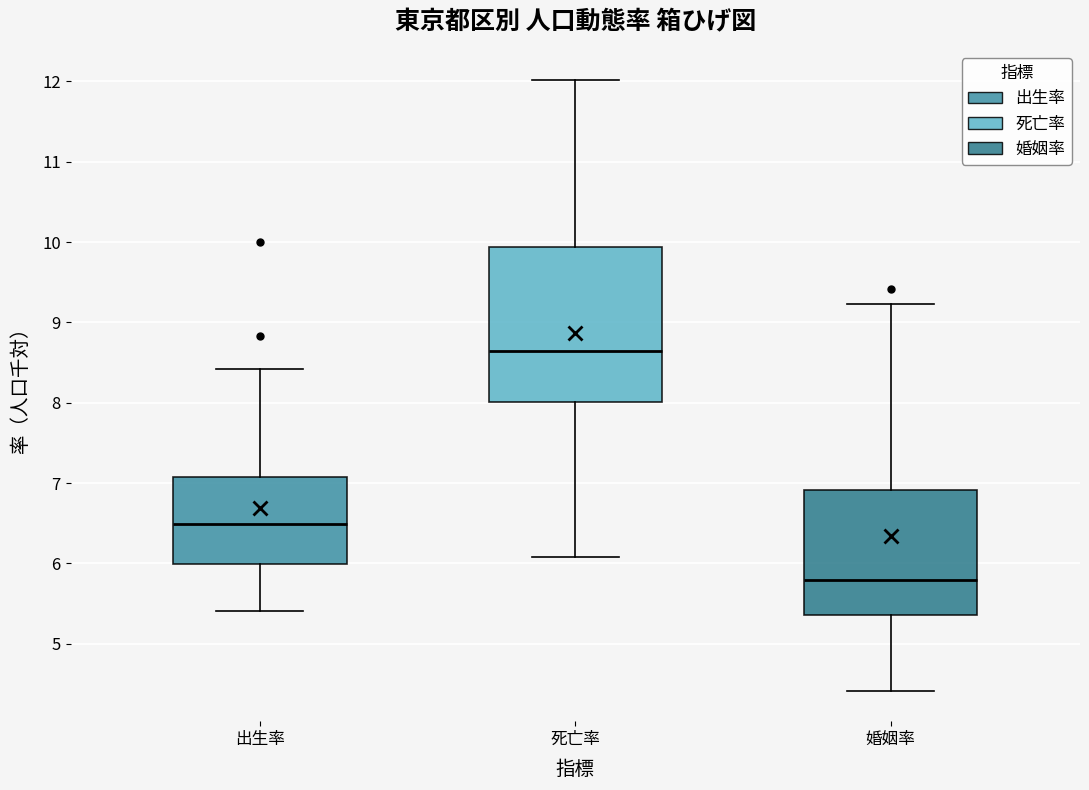

Reading left to right, transcribe this box plot: for each box, give where its median line is, the range the box spans, and where its two whiskers end, as read against the y-axis. The values are not printed on the chart, so give them approximately, as read against the axis.

出生率: median 6.5, box 6.0 to 7.1, whiskers 5.4 to 8.4
死亡率: median 8.6, box 8.0 to 9.9, whiskers 6.1 to 12.0
婚姻率: median 5.8, box 5.4 to 6.9, whiskers 4.4 to 9.2